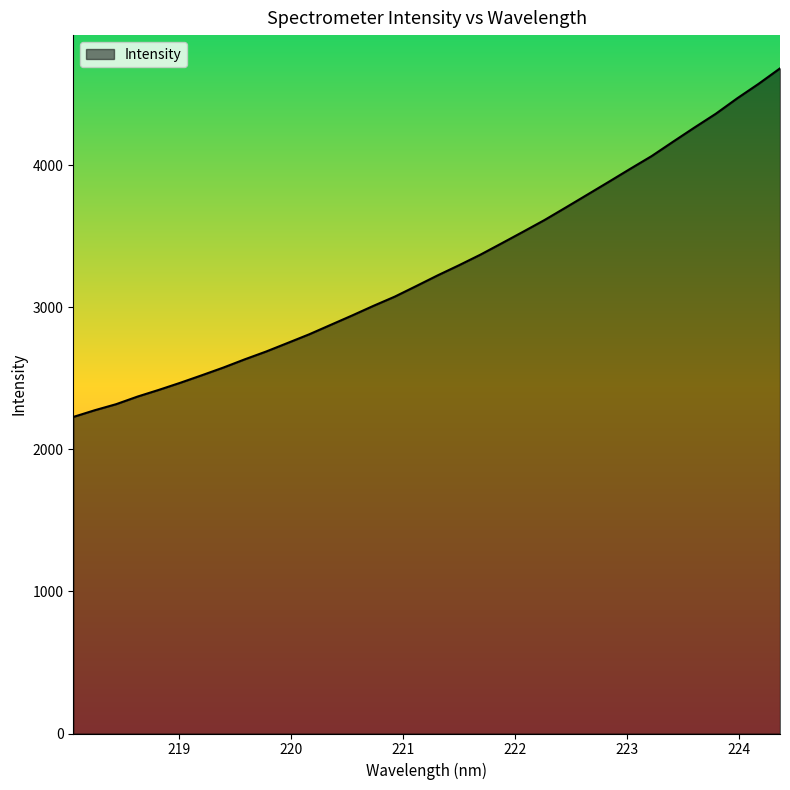

Reading left to right, what are all the values shown in this chart?

2228.3	2275.6	2318.3	2371.9	2419.4	2469.4	2522.0	2576.0	2634.0	2689.1	2749.2	2809.8	2876.0	2942.0	3010.2	3075.3	3149.6	3224.8	3296.3	3370.8	3451.4	3532.7	3615.2	3704.0	3793.8	3883.9	3975.2	4064.8	4165.9	4265.6	4362.9	4471.5	4573.4	4682.2